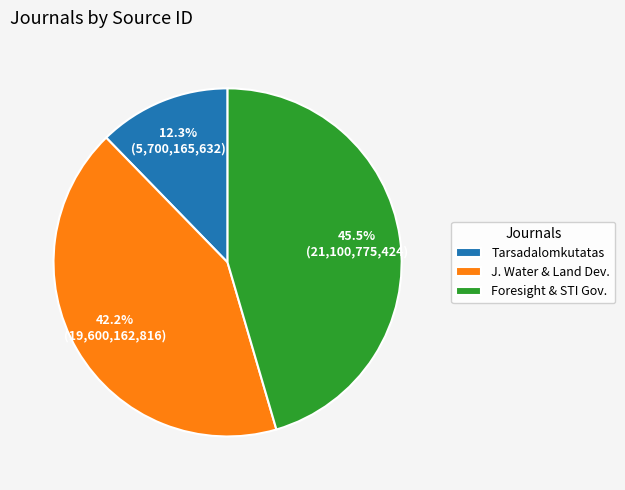

To the nearest percent, what is the difference between the largest and smallest slice percentages?

33%